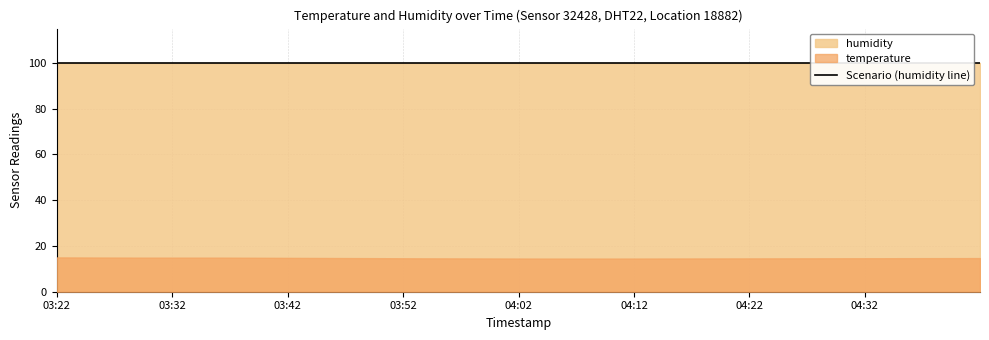

Reading left to right, what are all the values shown in this chart?

temperature: 2023-07-22T03:22:00=15.0	2023-07-22T03:29:16=14.9	2023-07-22T03:36:19=14.9	2023-07-22T03:53:30=14.6	2023-07-22T04:03:49=14.5	2023-07-22T04:07:13=14.5	2023-07-22T04:10:50=14.5	2023-07-22T04:41:58=14.7
humidity: 2023-07-22T03:22:00=99.9	2023-07-22T03:29:16=99.9	2023-07-22T03:36:19=99.9	2023-07-22T03:53:30=99.9	2023-07-22T04:03:49=99.9	2023-07-22T04:07:13=99.9	2023-07-22T04:10:50=99.9	2023-07-22T04:41:58=99.9